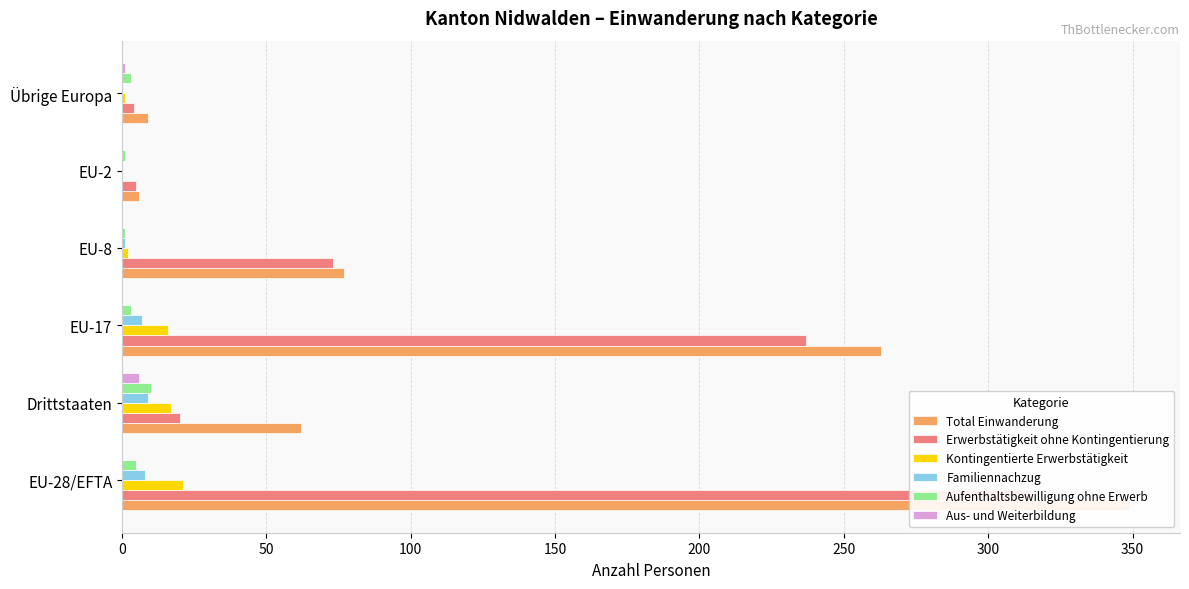

At EU-2, list the series in order from largest to smallest.

Total Einwanderung, Erwerbstätigkeit ohne Kontingentierung, Aufenthaltsbewilligung ohne Erwerb, Kontingentierte Erwerbstätigkeit, Familiennachzug, Aus- und Weiterbildung